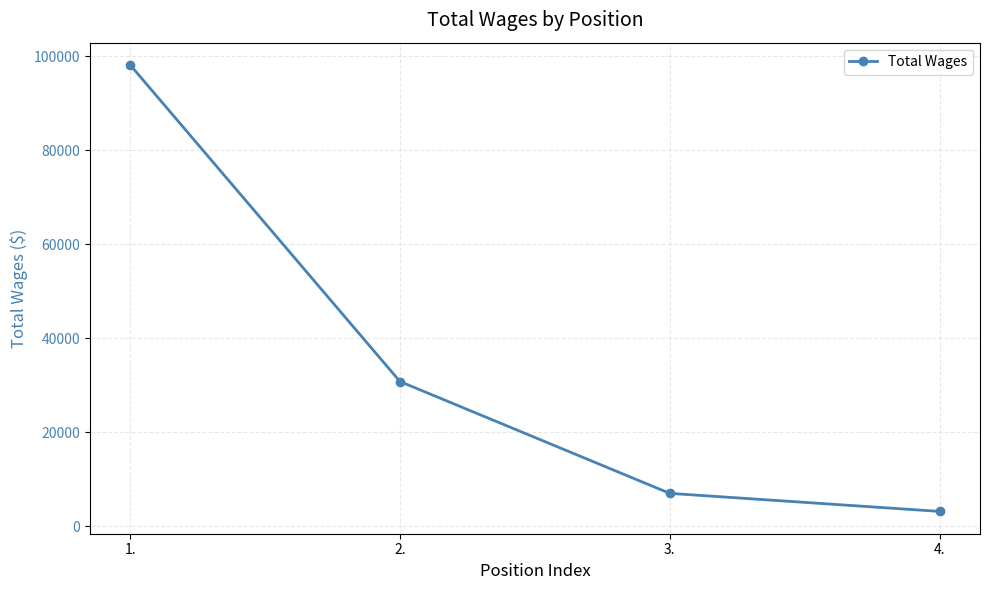

How many categories are shown in the chart?

4